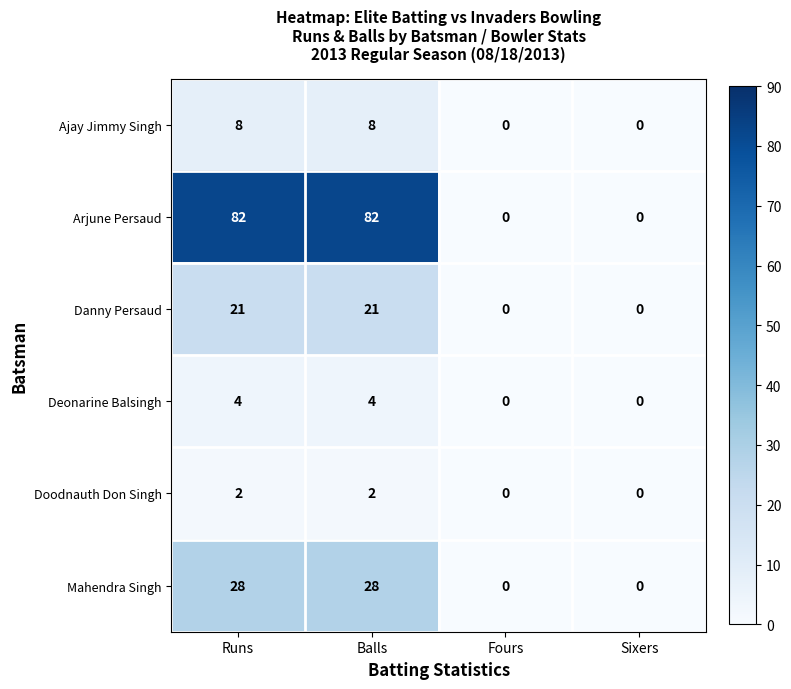

Rank the series by their maximum value, from highest to lowest.

Arjune Persaud, Mahendra Singh, Danny Persaud, Ajay Jimmy Singh, Deonarine Balsingh, Doodnauth Don Singh